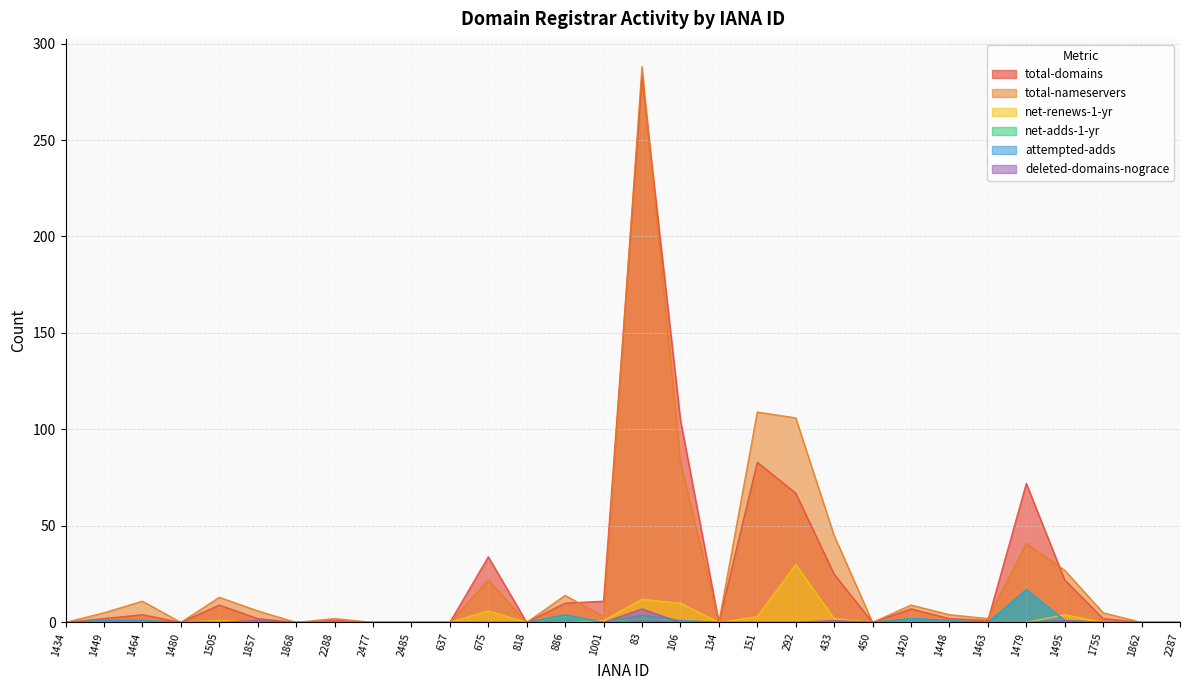

Which series changed the most between 2288 and 637?

total-nameservers